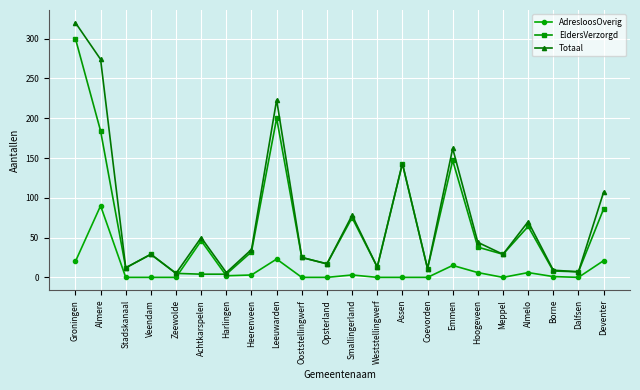

Which label corresponds to the largest value in the chart?

Groningen